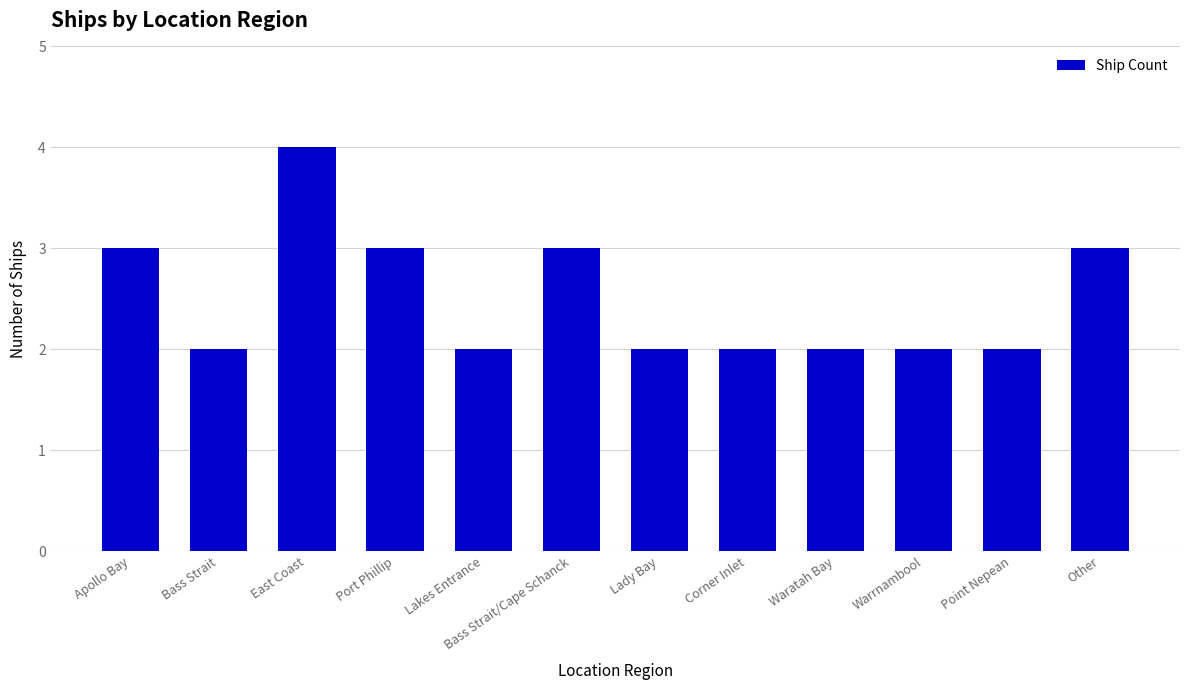

True or false: the data shows 2 at Waratah Bay.

True